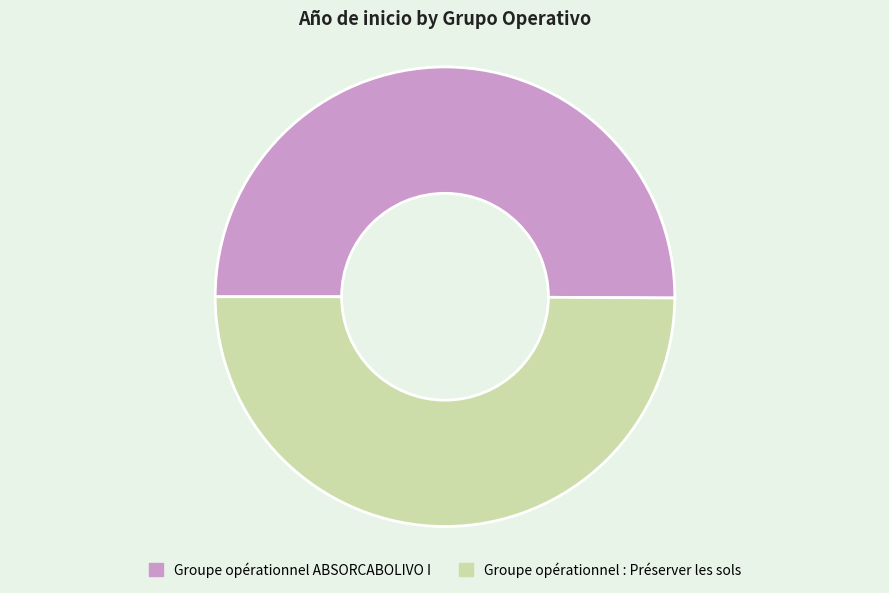

What is the ratio of the value at Groupe opérationnel : Préserver les sols to the value at Groupe opérationnel ABSORCABOLIVO I?

1.0